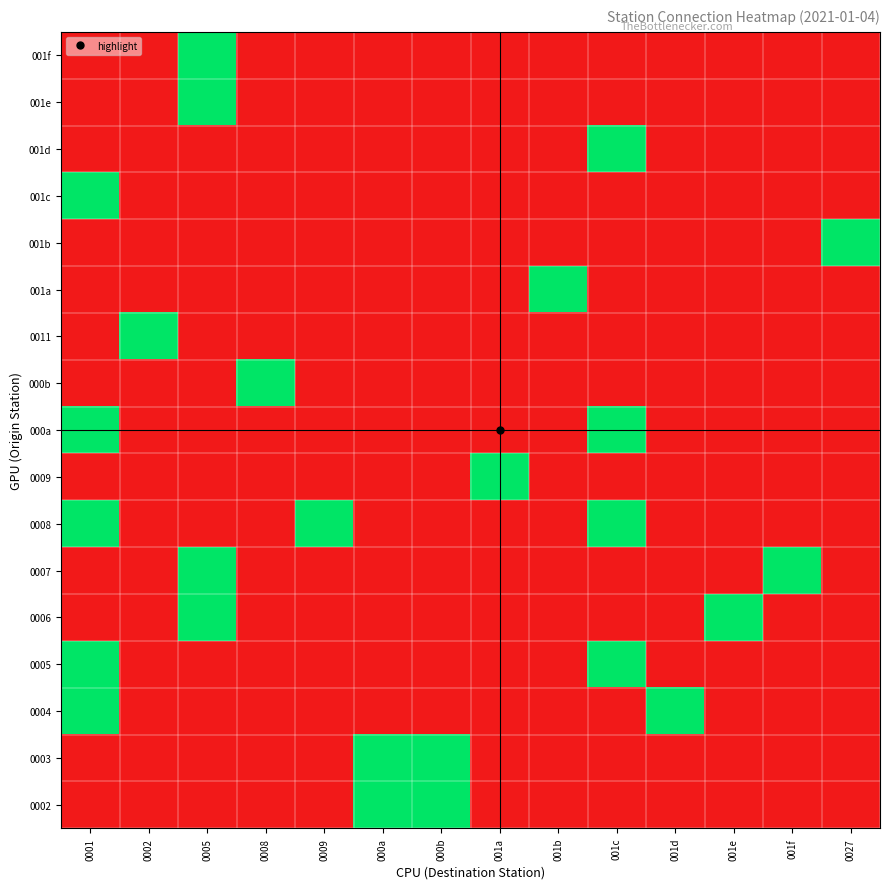

What is the difference between the highest and lowest values at 001c?

1